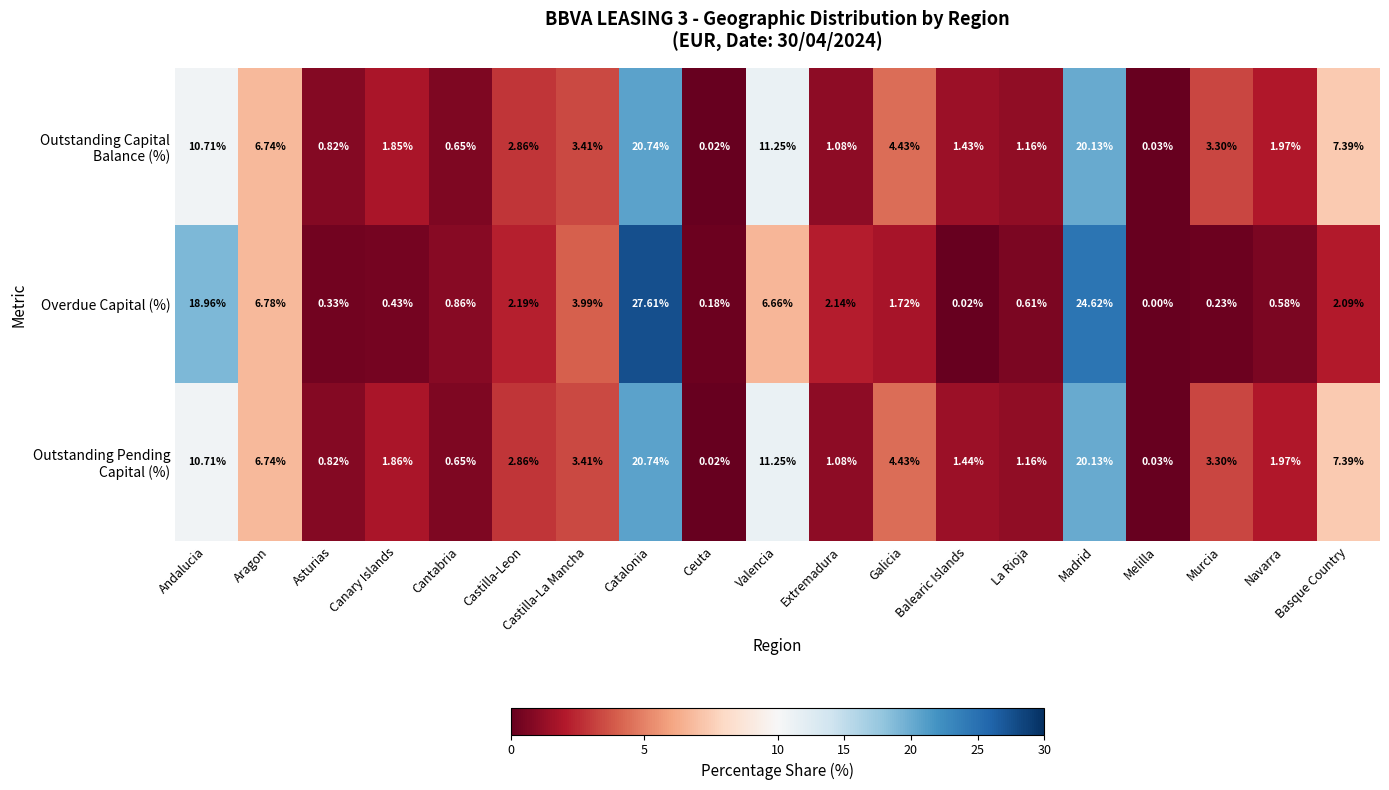

Where is Overdue Capital (%) nearest to the value 13?

Andalucia